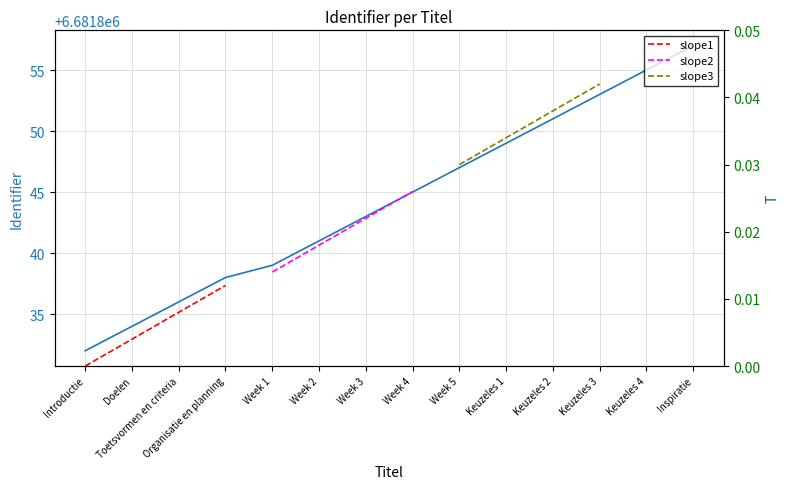

Which has a higher value, Keuzeles 2 or Week 3?

Keuzeles 2